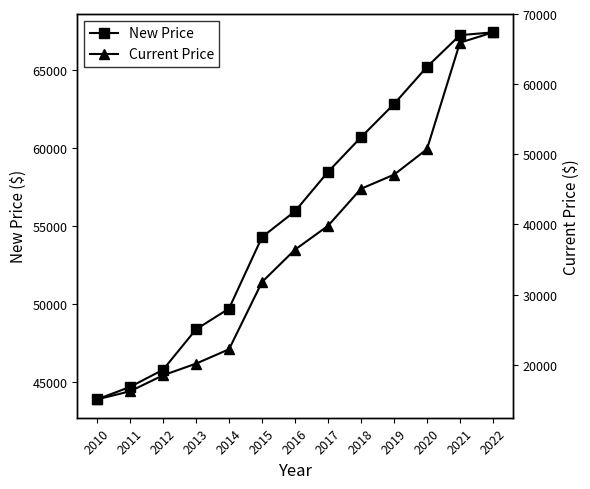

At which category does the chart reach its peak across all series?

2022